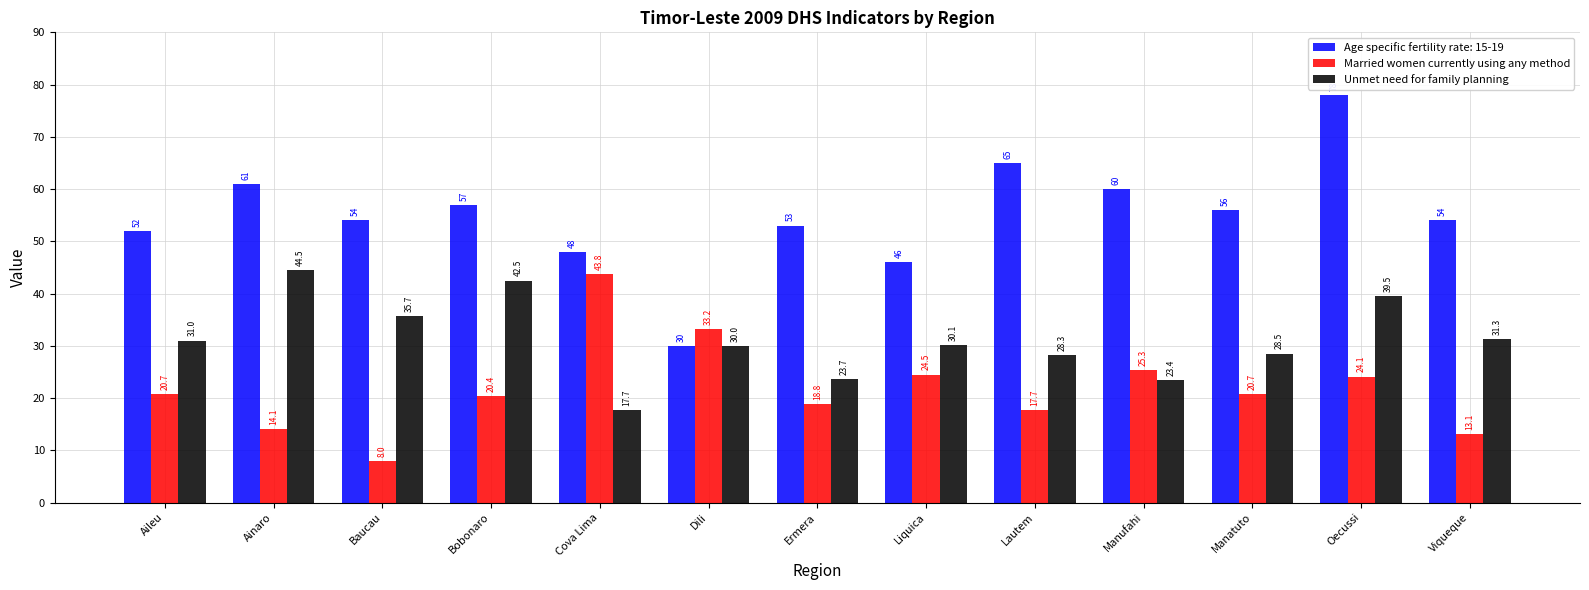

Which series has the largest range (max minus min)?

Age specific fertility rate: 15-19